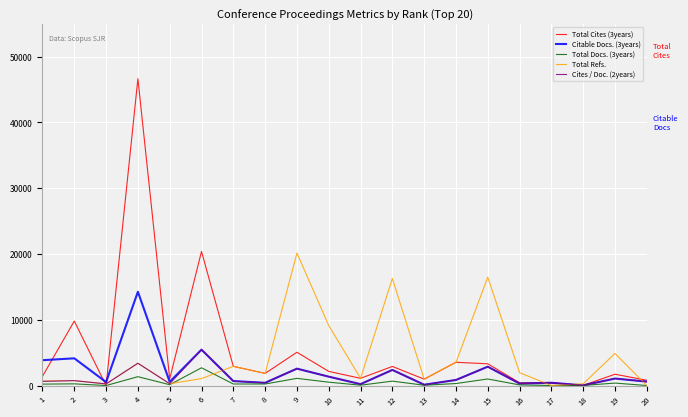

Which series changed the most between 3 and 12?

Total Refs.